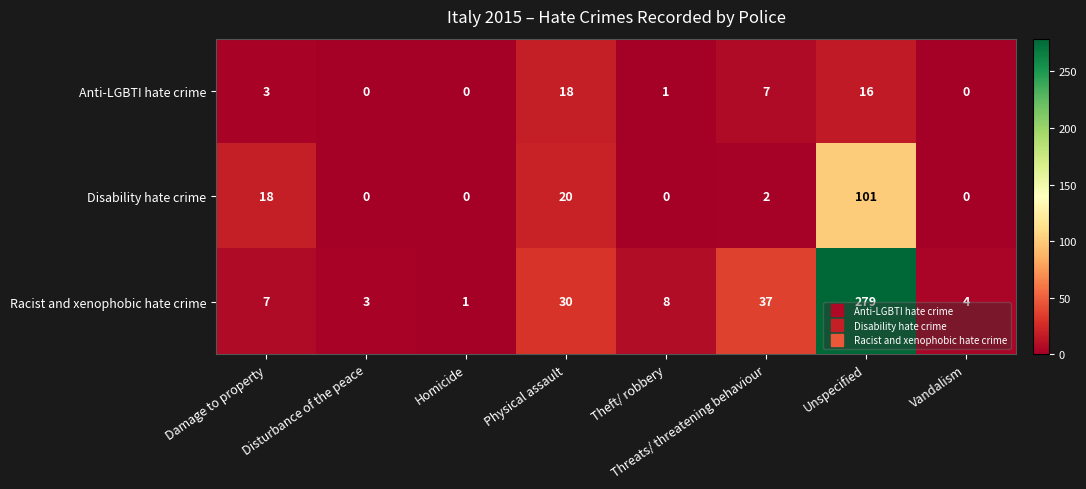

What is the total value across all series at Vandalism?

4